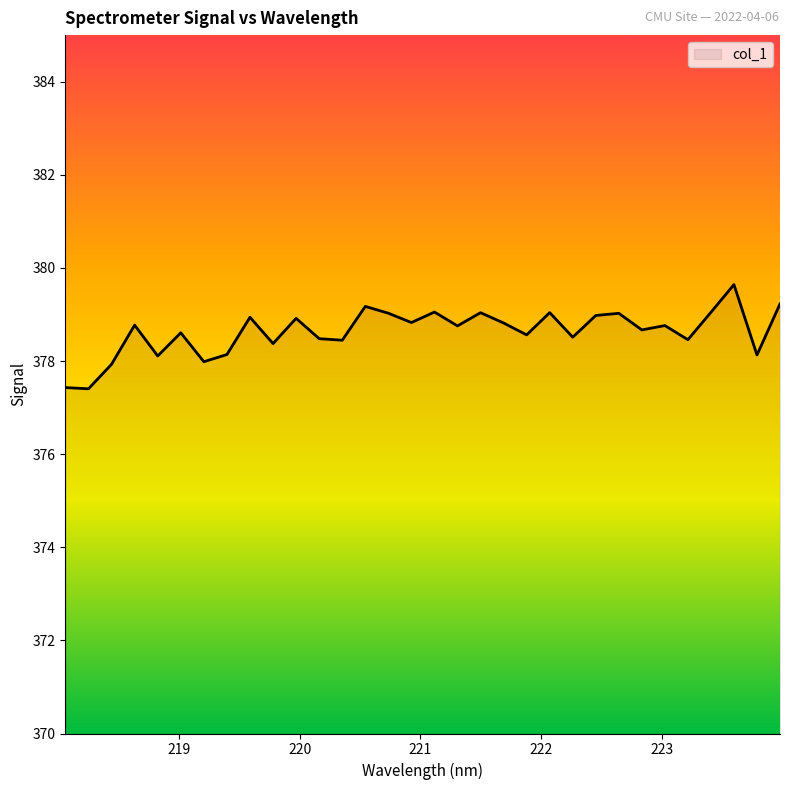

What is the greatest value displayed?

379.6